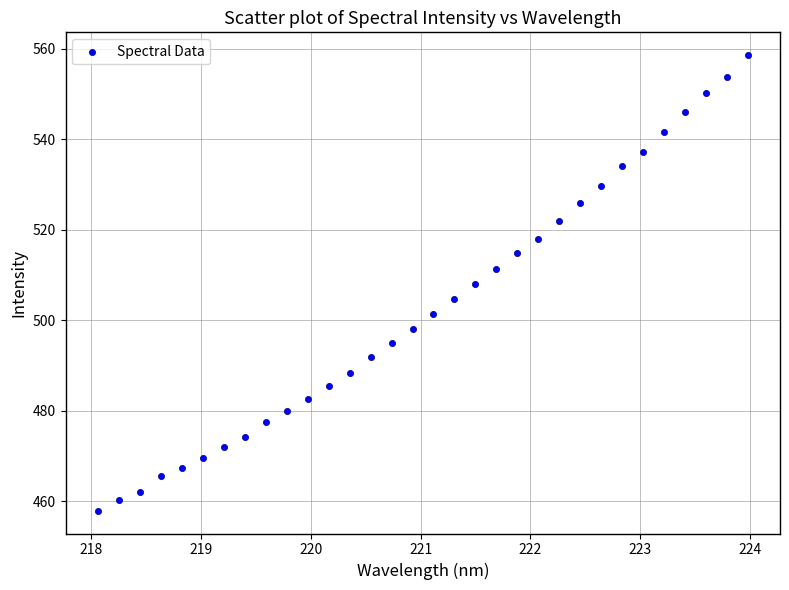

What is the range of X values (max minus min)?

5.9